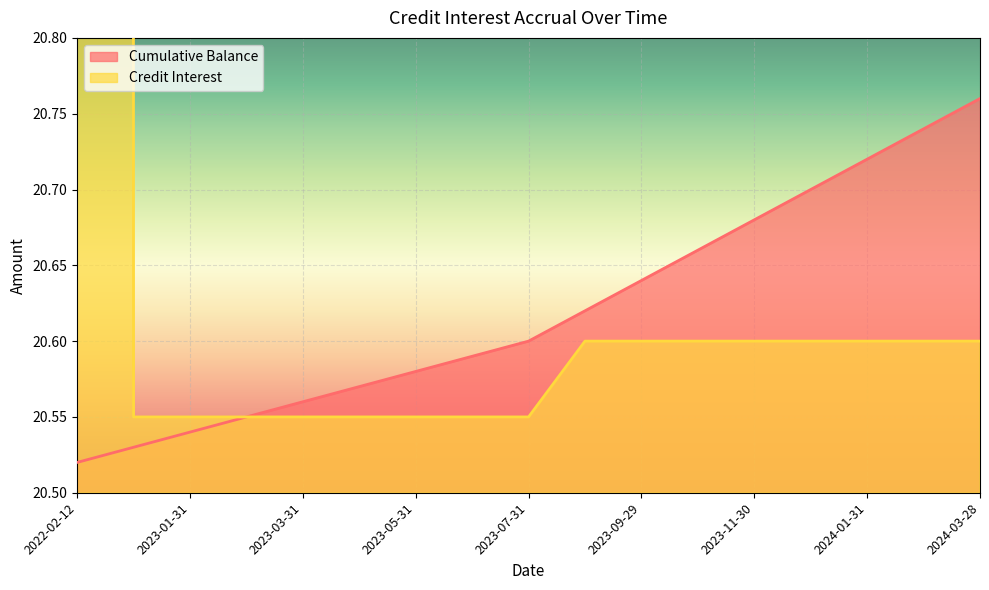

True or false: Cumulative Balance has a value of 32.3 at 2023-01-31.

False